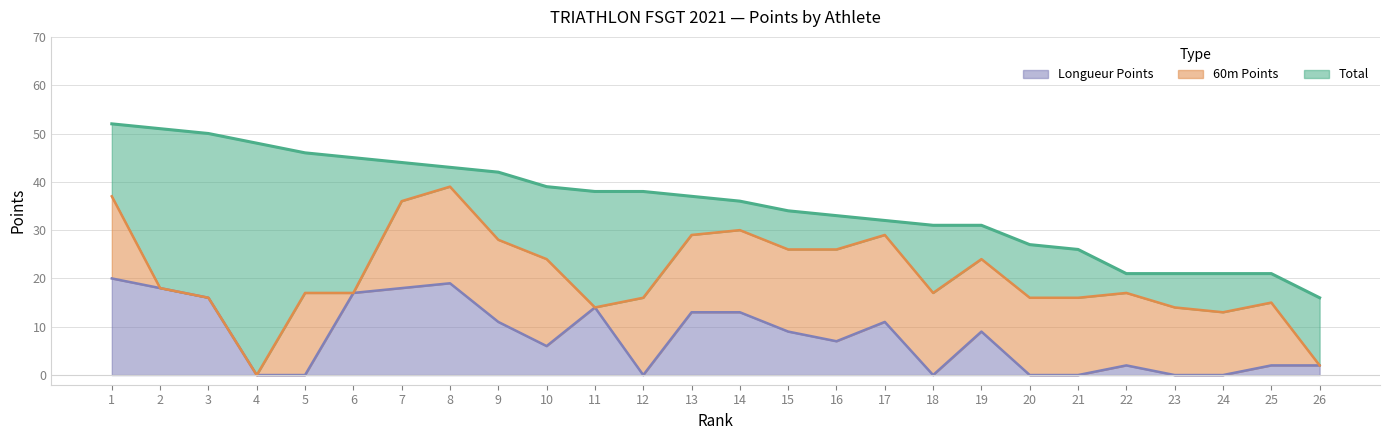

What is the sum of all Longueur Points values?

207